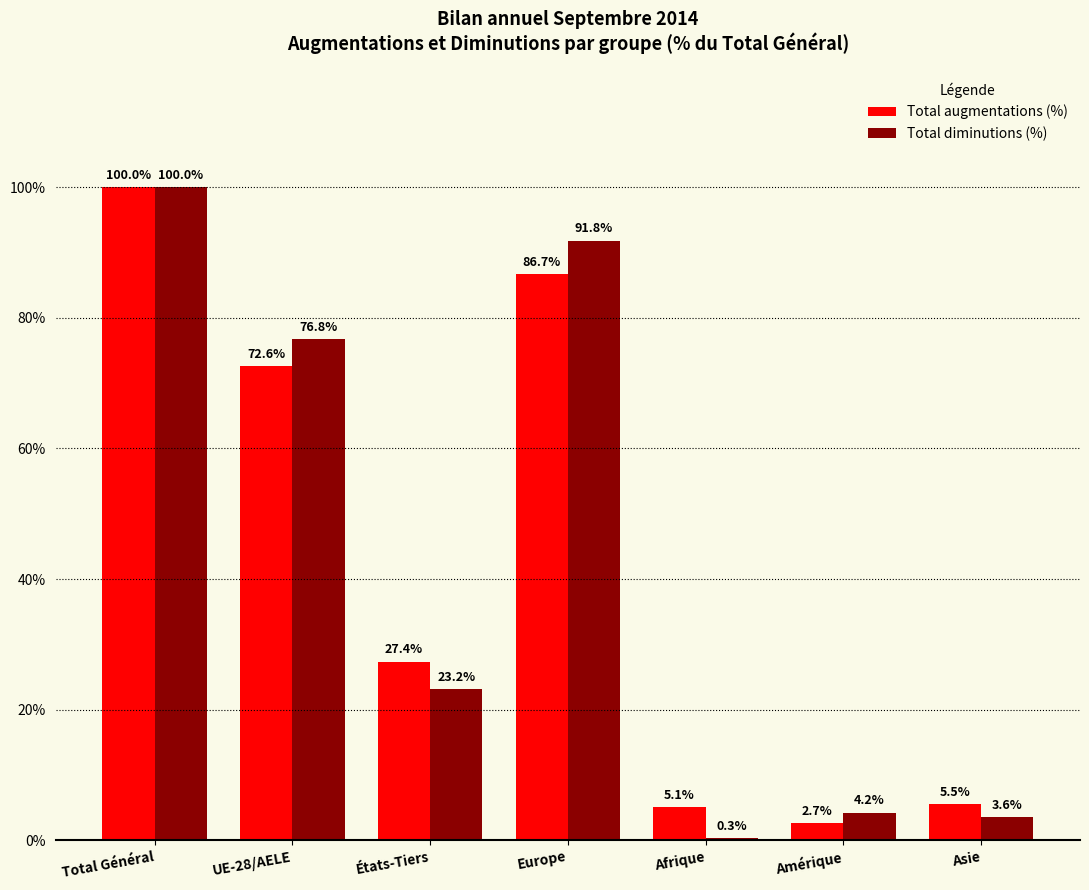

The Total diminutions (%) series shows 100.0 at Total Général. True or false?

True